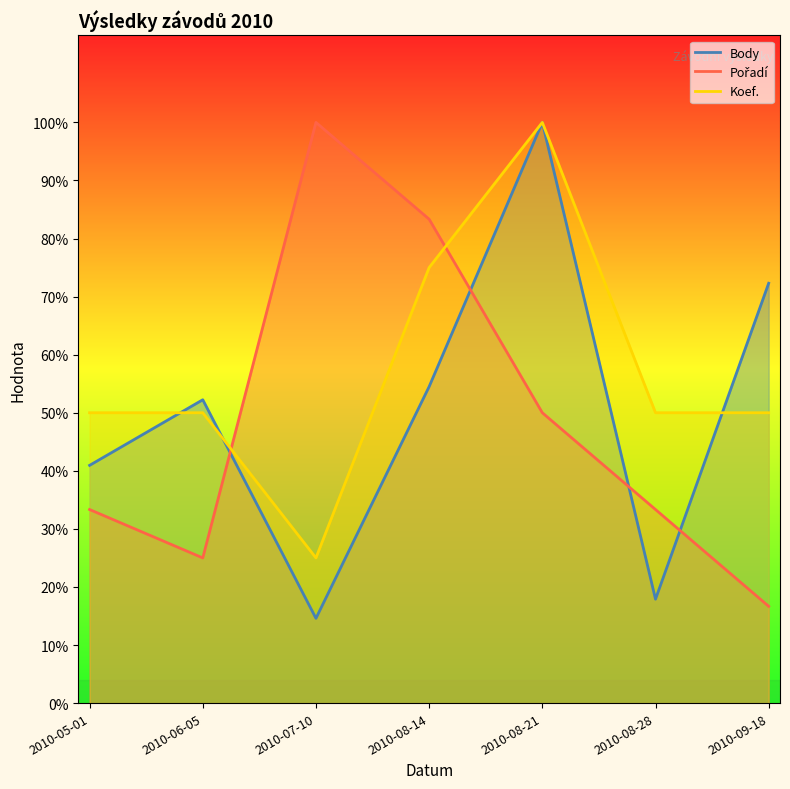

What is the greatest value displayed?

1.0